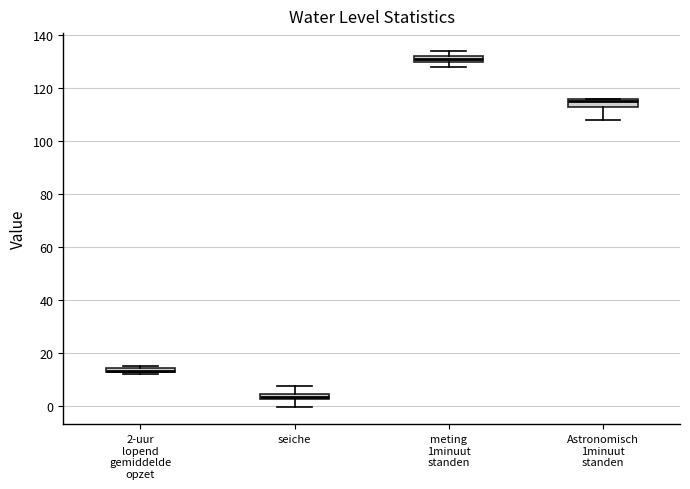

Where does the lower whisker of the box for Astronomisch 1minuut standen end on the y-axis? The values are not printed on the chart, so give them approximately, as read against the axis.

108